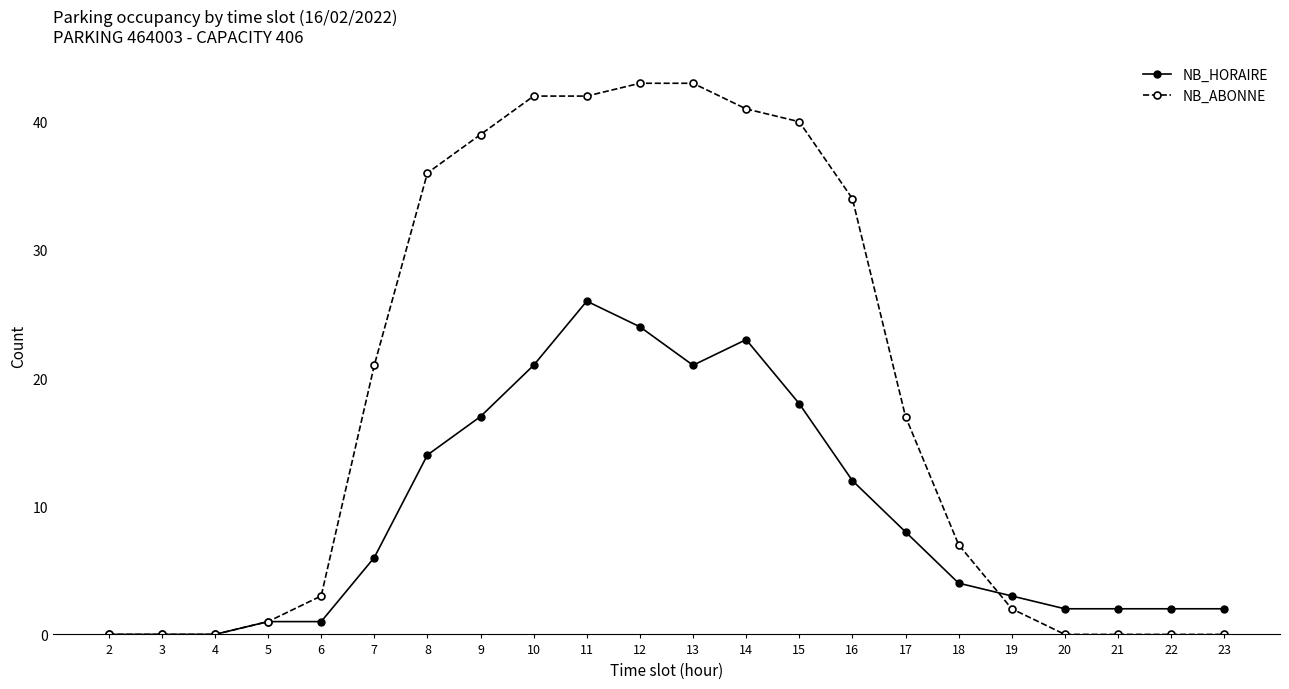

Which series has the largest total across all categories?

NB_ABONNE